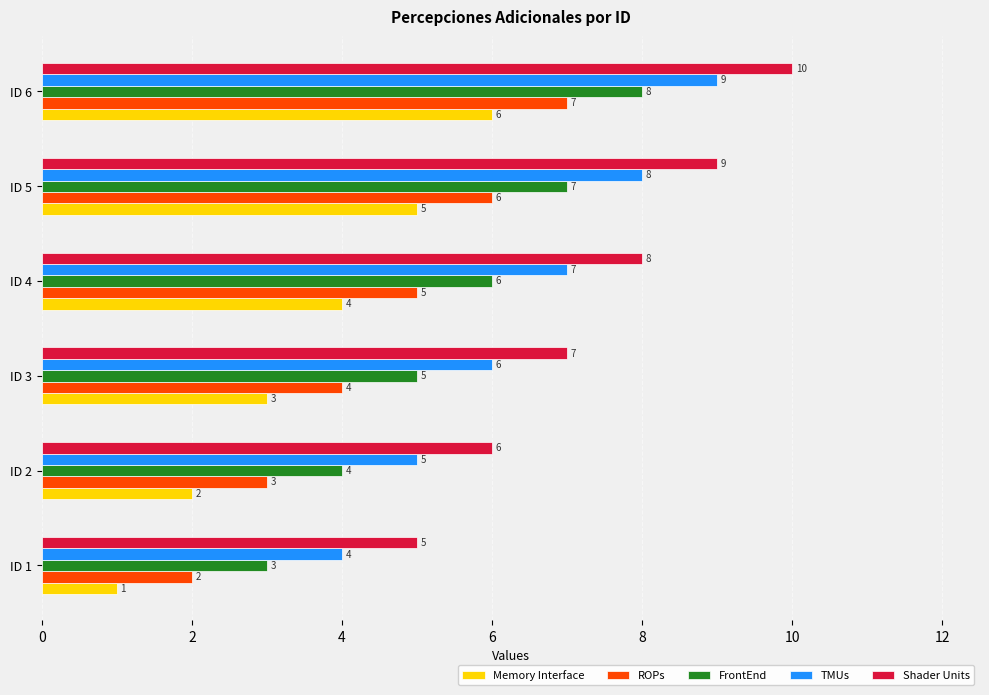

Rank the series at ID 3 from highest to lowest value.

Shader Units, TMUs, FrontEnd, ROPs, Memory Interface